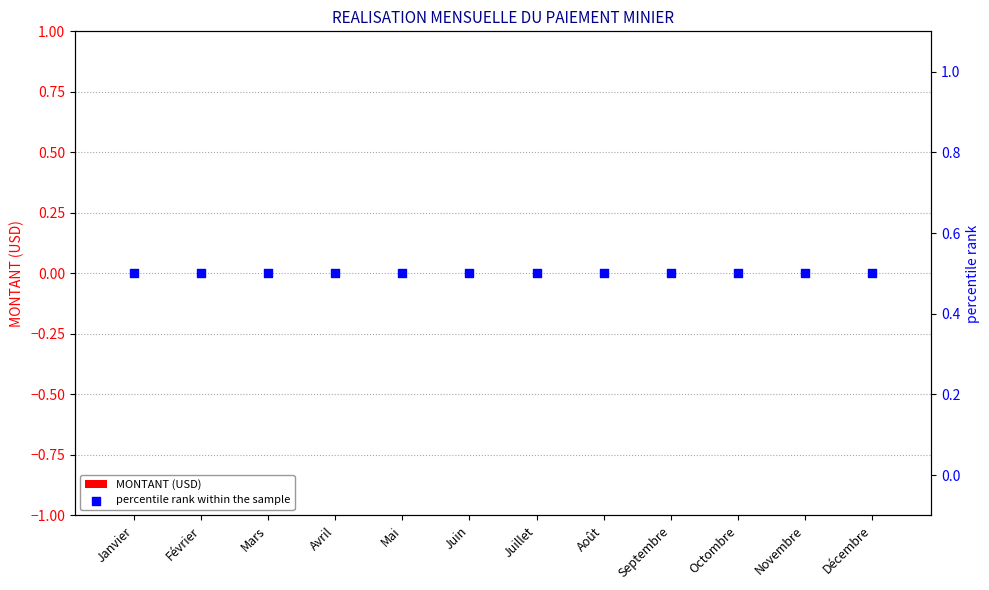

Which series contains the highest Y value?

percentile rank within the sample